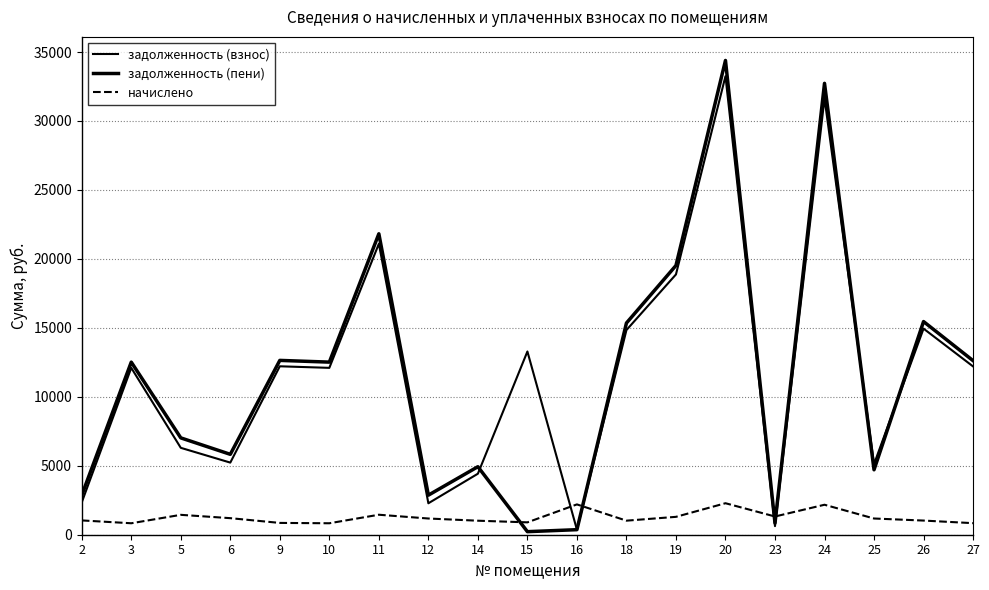

True or false: задолженность (пени) has a value of 11863.1 at 5.

False